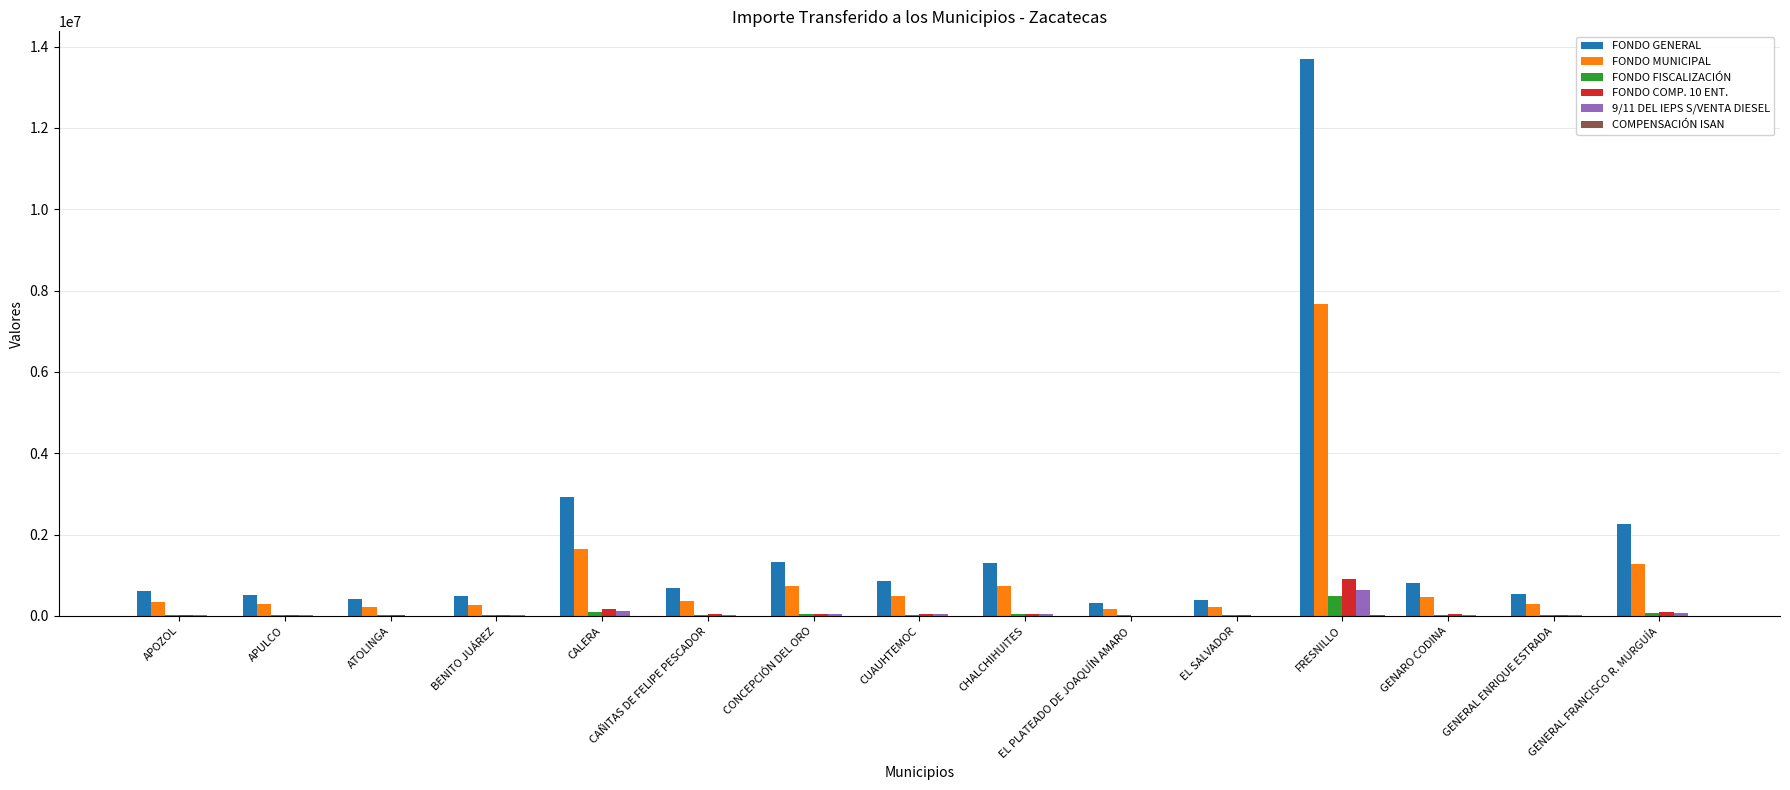

The 9/11 DEL IEPS S/VENTA DIESEL series shows 128285 at CALERA. True or false?

True